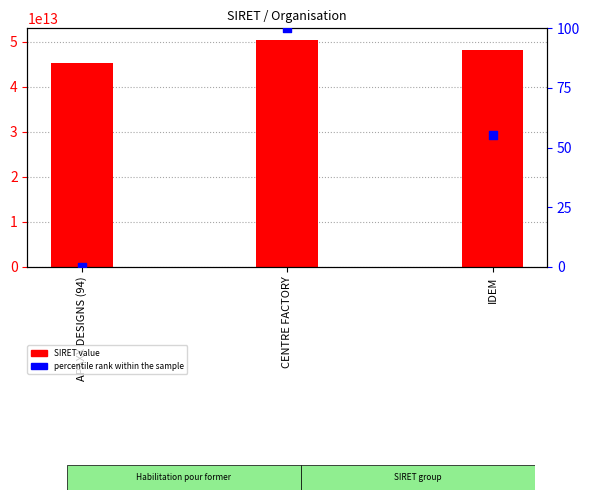

What is the change in value from APAXX DESIGNS (94) to IDEM?

+55.2